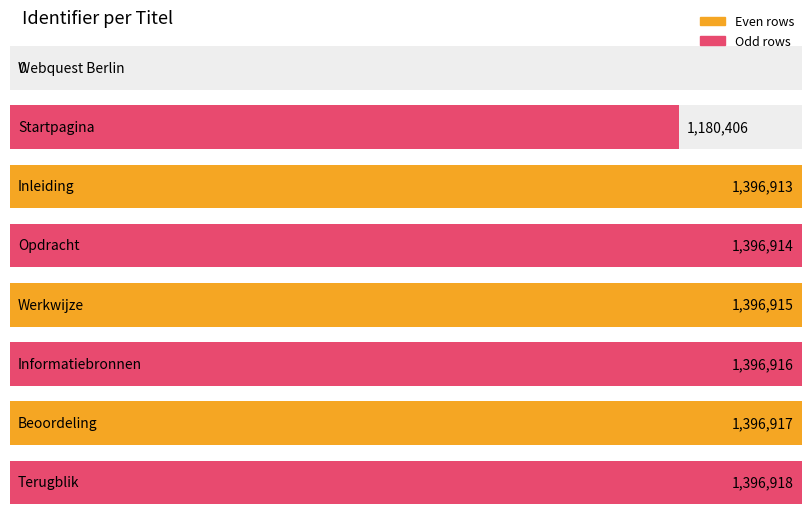

List the labels in order of value, largest first.

Terugblik, Beoordeling, Informatiebronnen, Werkwijze, Opdracht, Inleiding, Startpagina, Webquest Berlin